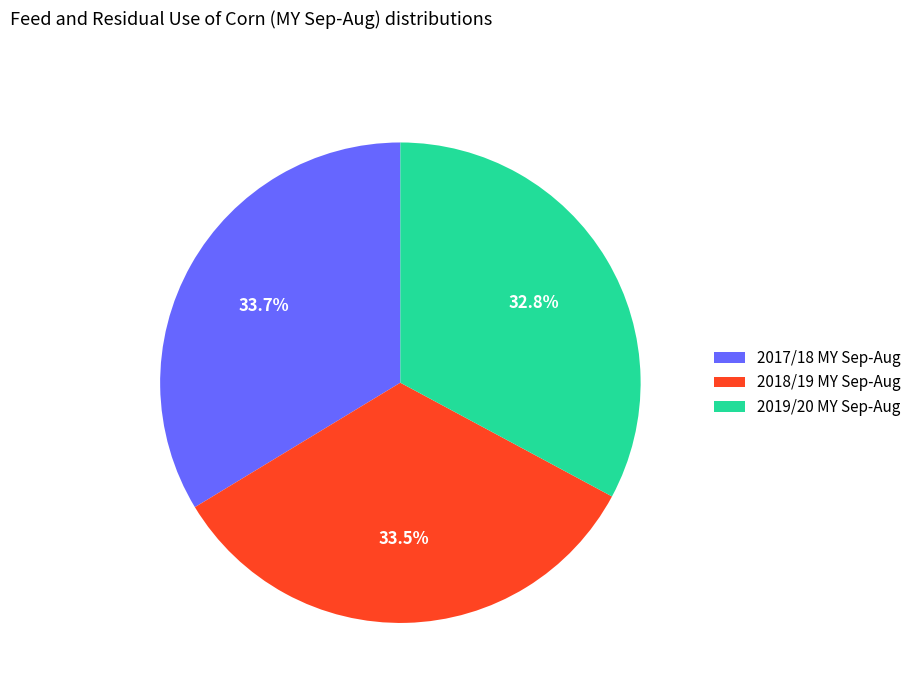

What percentage do 2019/20 MY Sep-Aug and 2018/19 MY Sep-Aug together represent?

66.3%